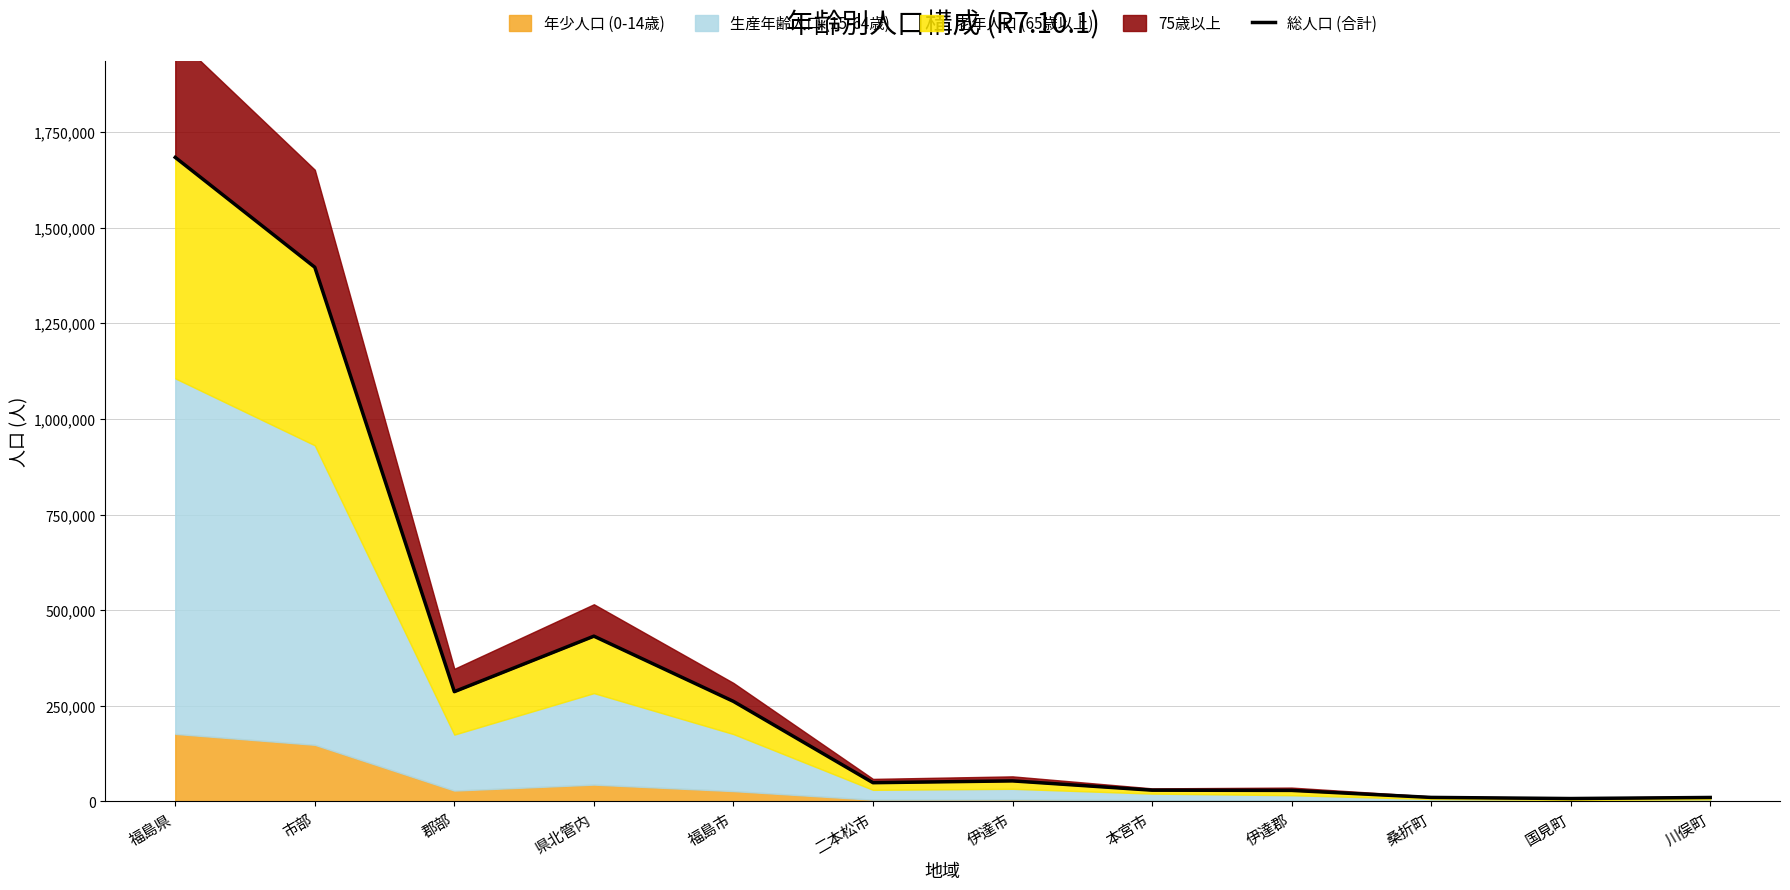

What is the value of the 11th point from the left?

7755